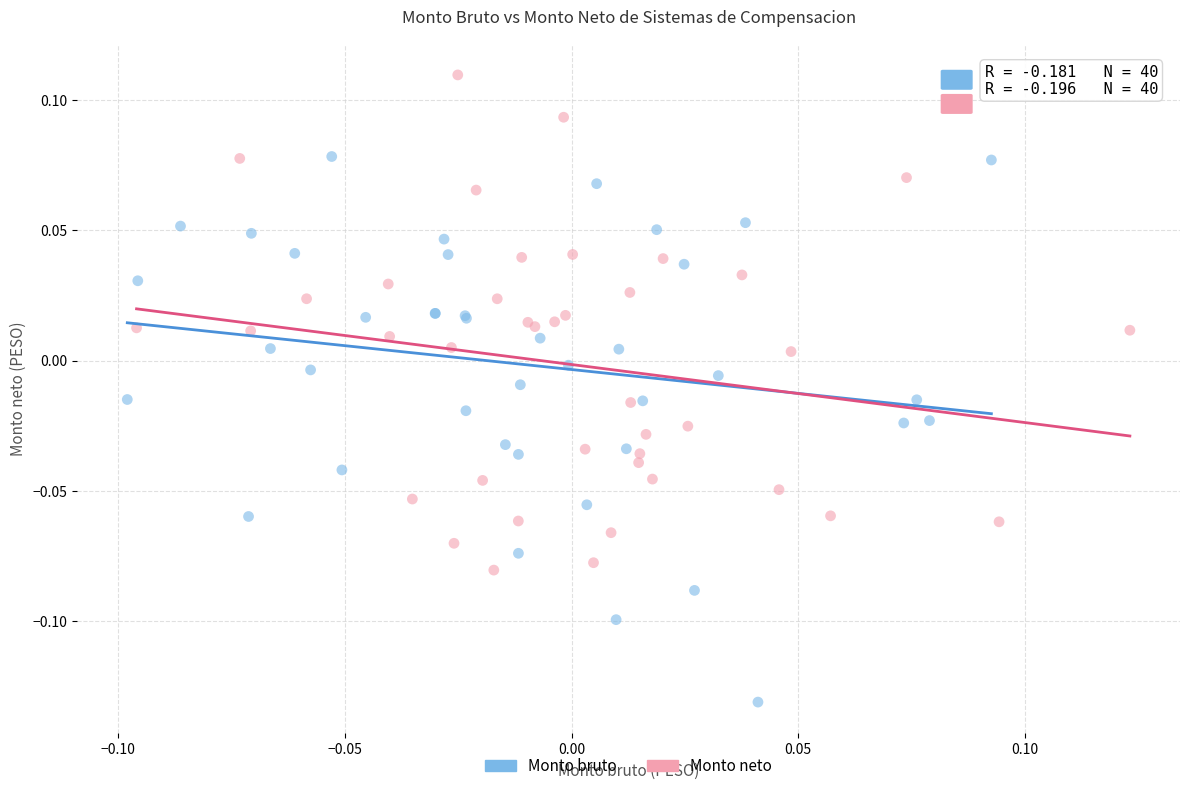

Which series contains the highest Y value?

Monto neto